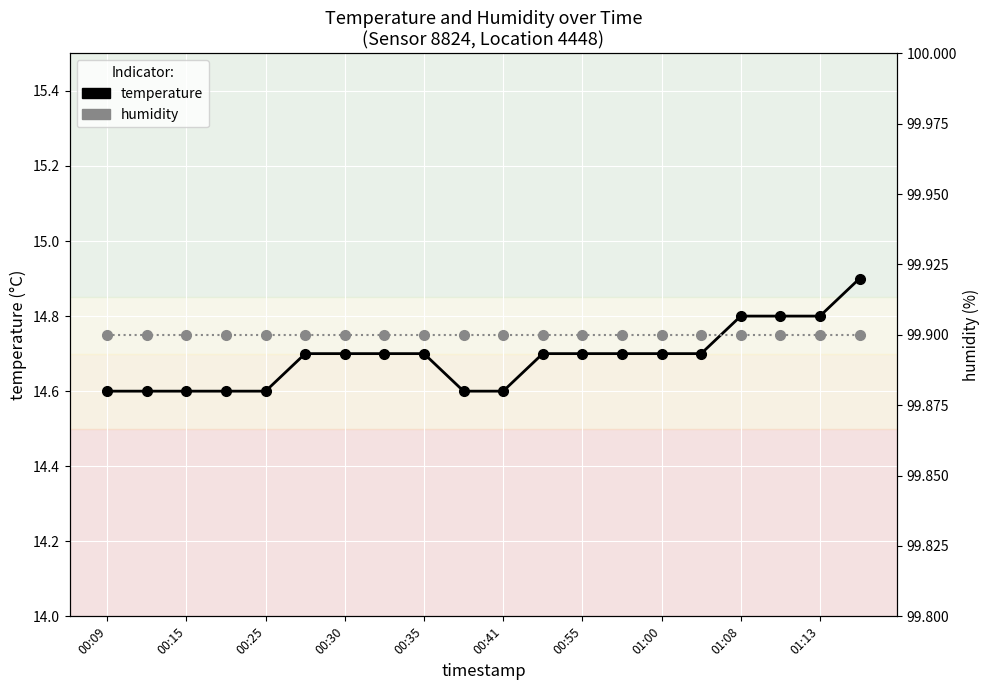

Which label corresponds to the largest value in the chart?

00:09